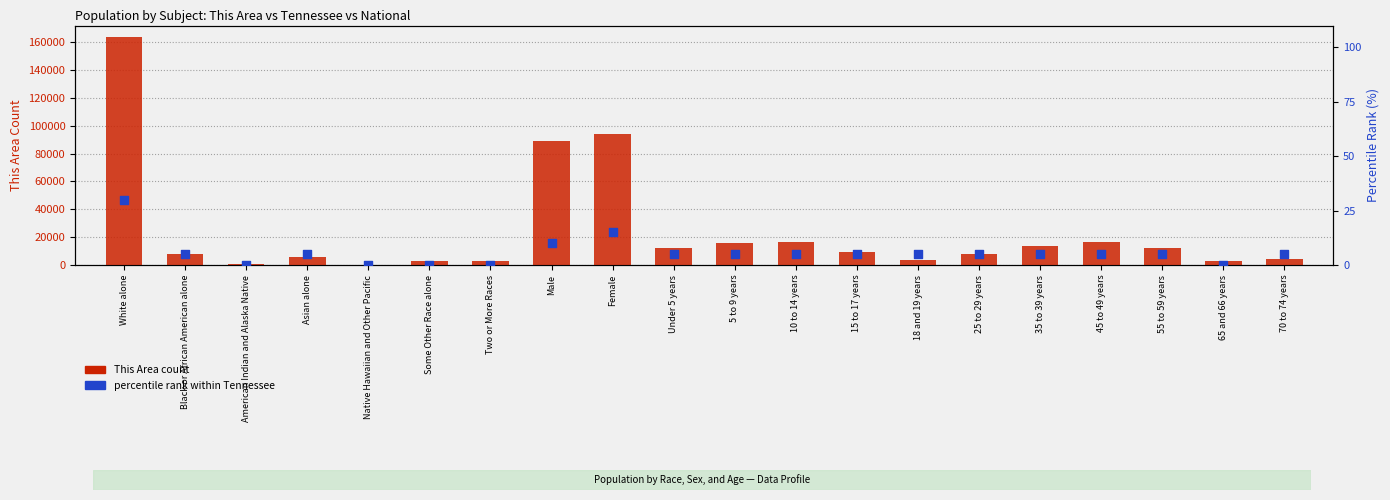

Which series contains the lowest Y value?

percentile rank within Tennessee